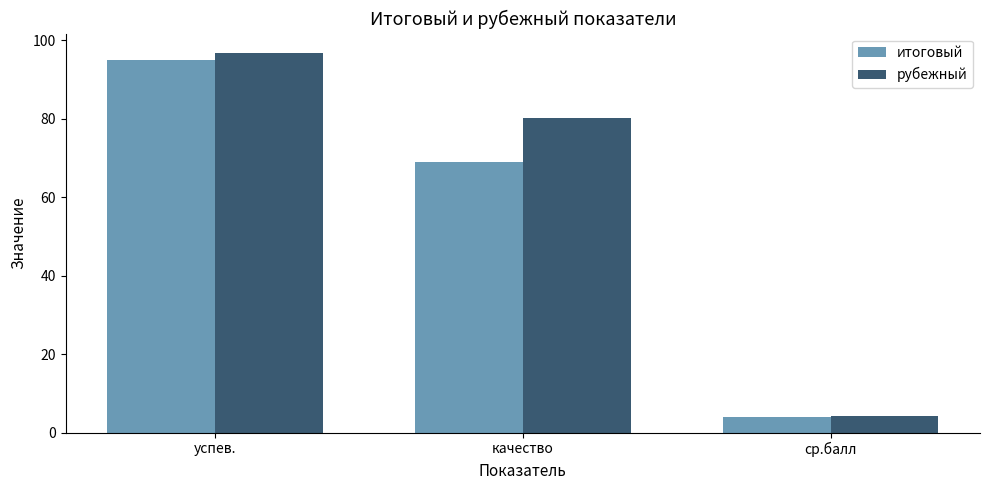

What are all the series names shown in the legend?

итоговый, рубежный